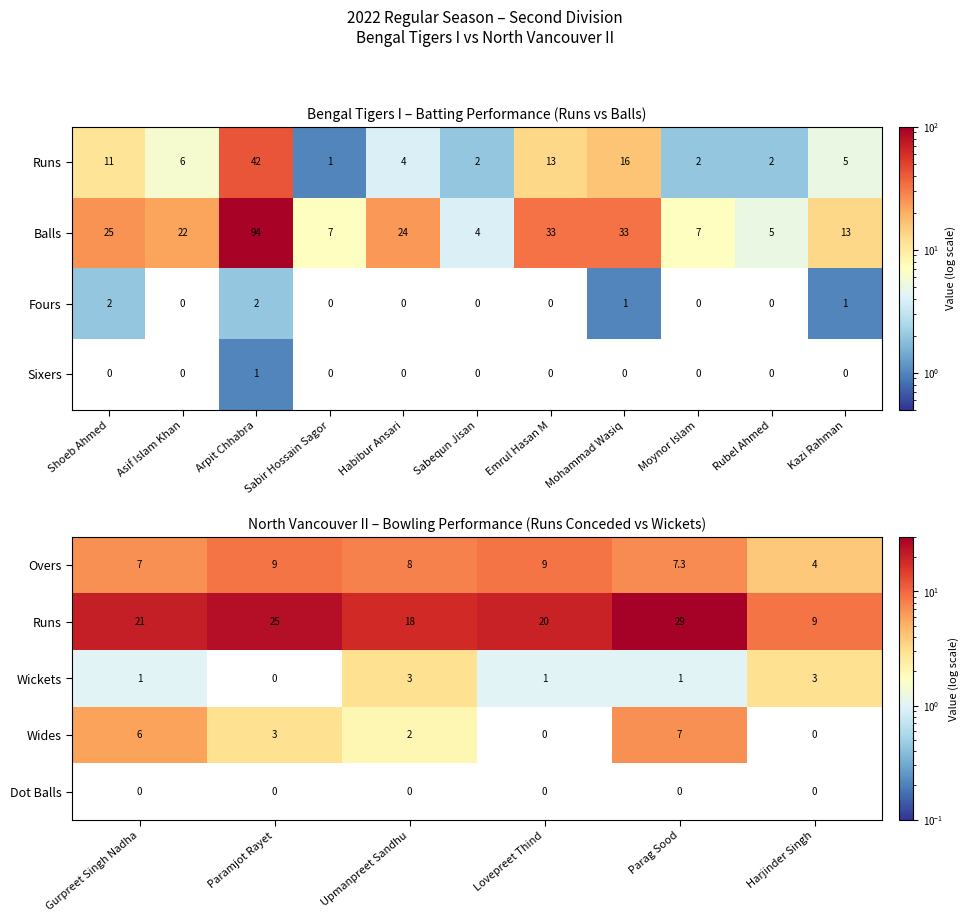

Count the Wickets values in the range 1 to 3.

5